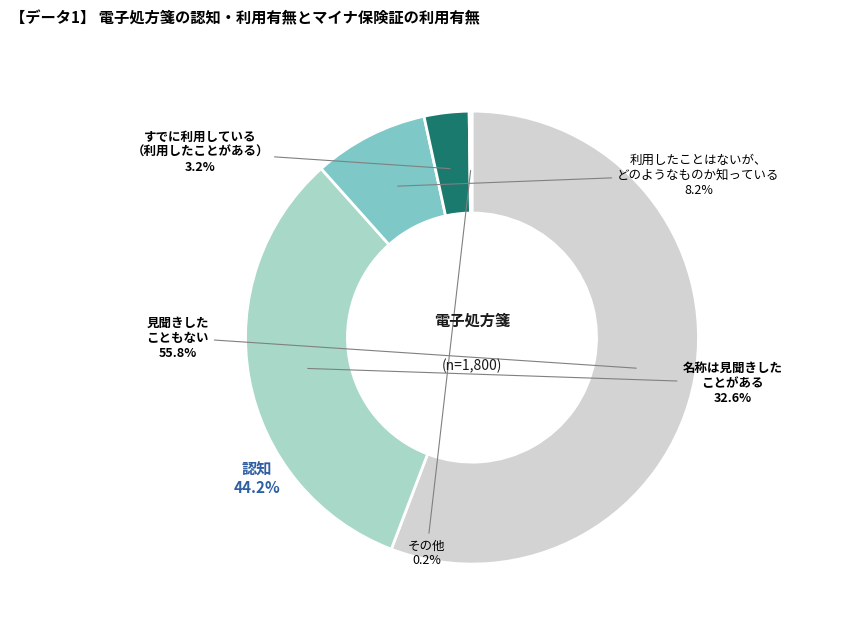

To the nearest percent, what is the difference between the 05:04 and 05:02 slice percentages?

8%